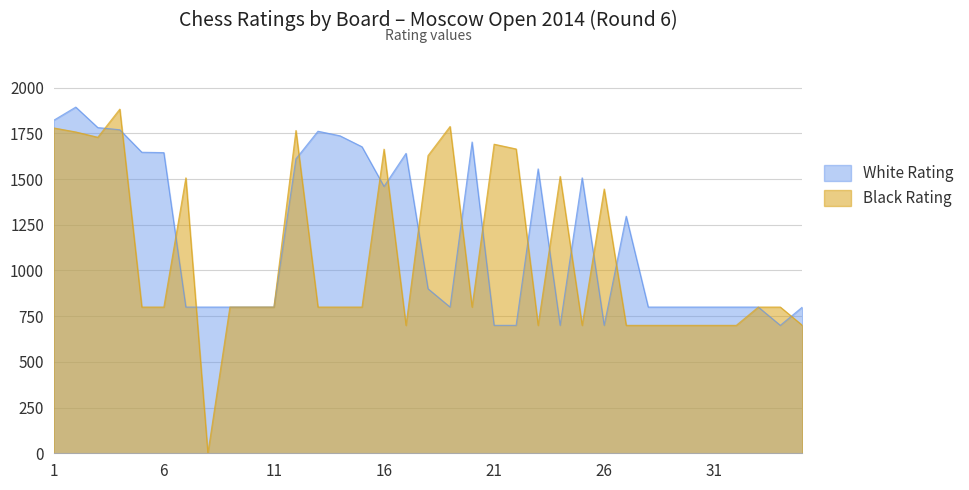

Which has a higher value, 17 or 32?

17